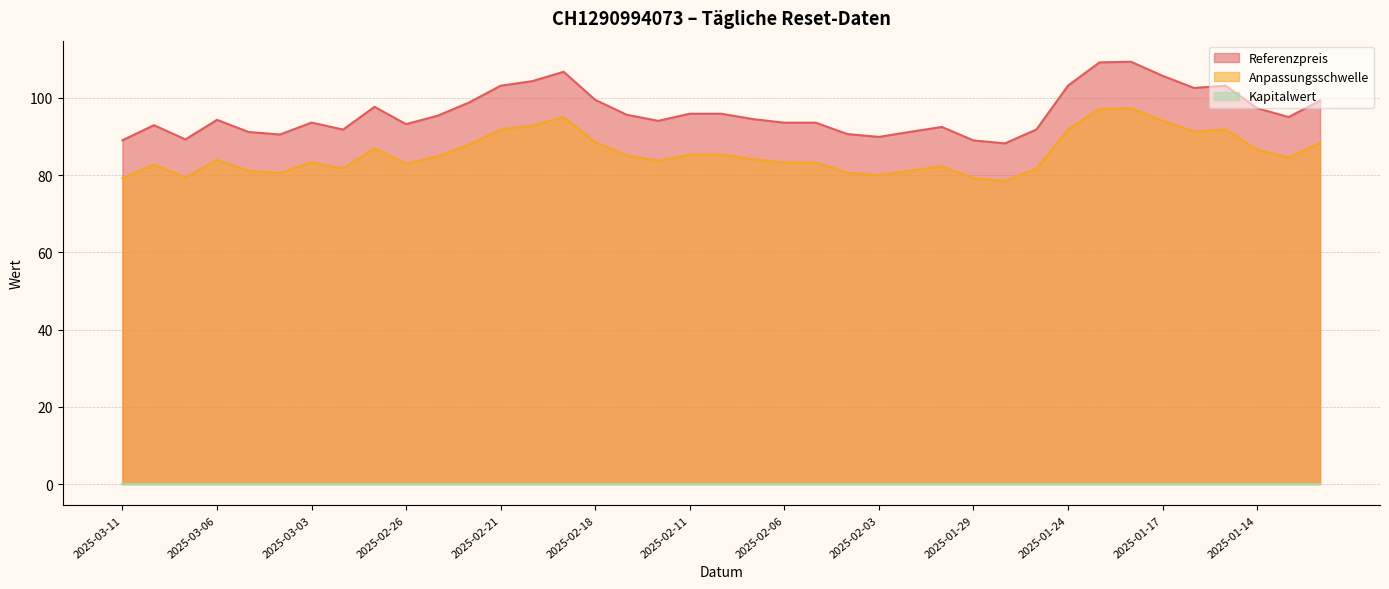

Which category has the lowest value in the Referenzpreis series?

2025-01-28